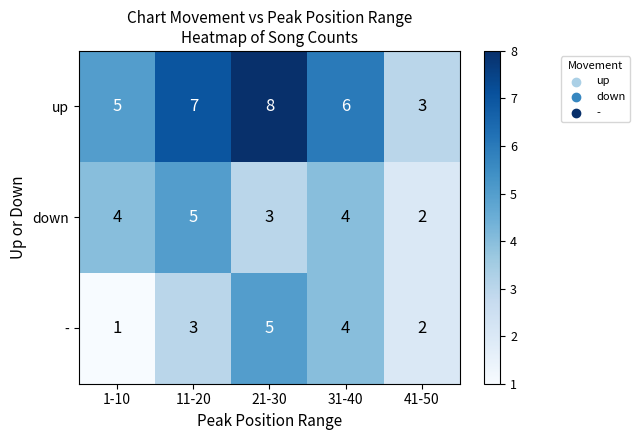

At which category is the sum across all series the highest?

21-30